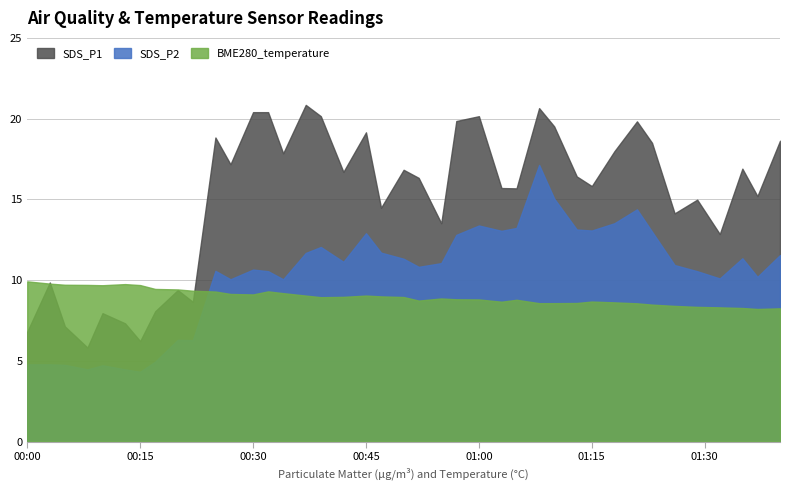

What is the label of the 40th point from the left?

2023/03/31 01:40